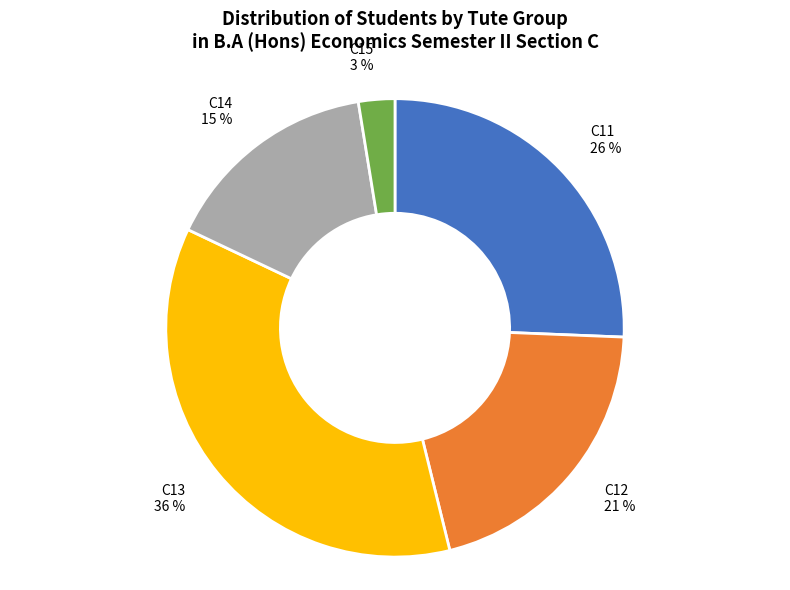

How many segments does this pie chart have?

5